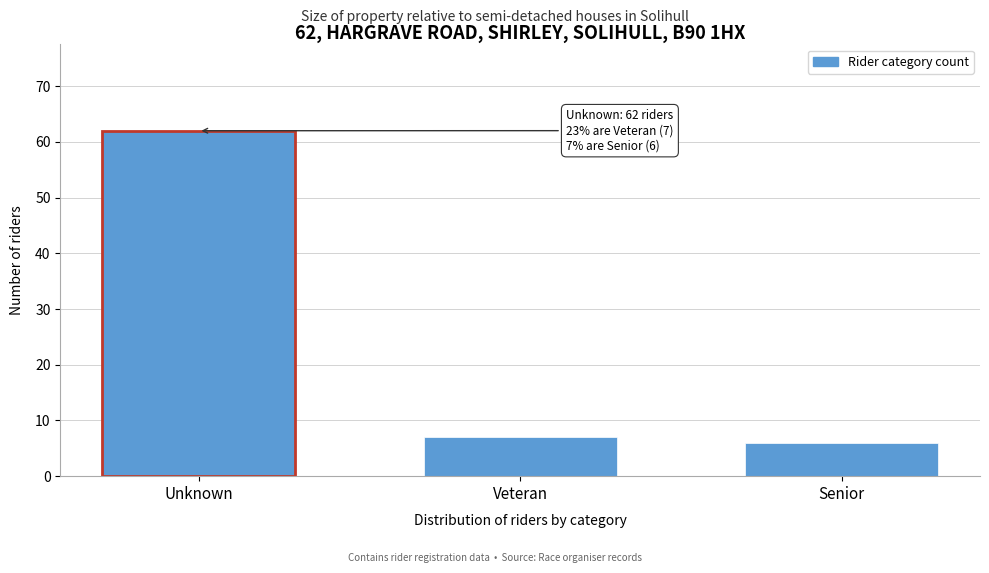

Reading left to right, transcribe all the data shown in this chart.

Unknown=62	Veteran=7	Senior=6